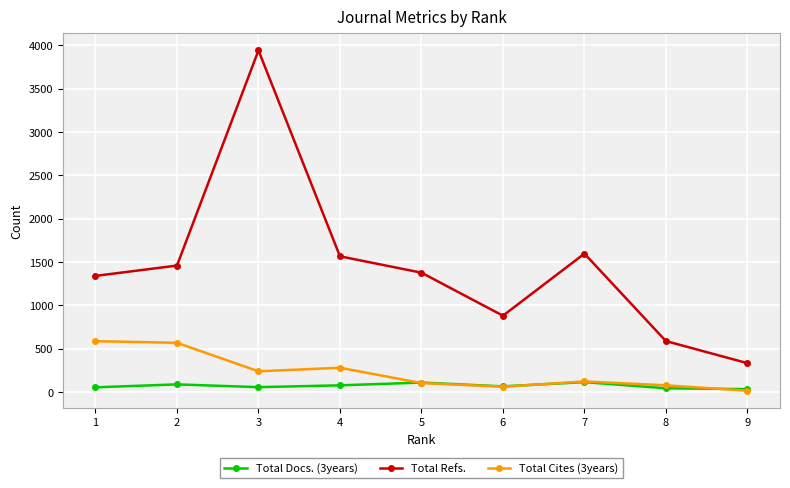

True or false: Total Docs. (3years) and Total Refs. cross at least once.

False